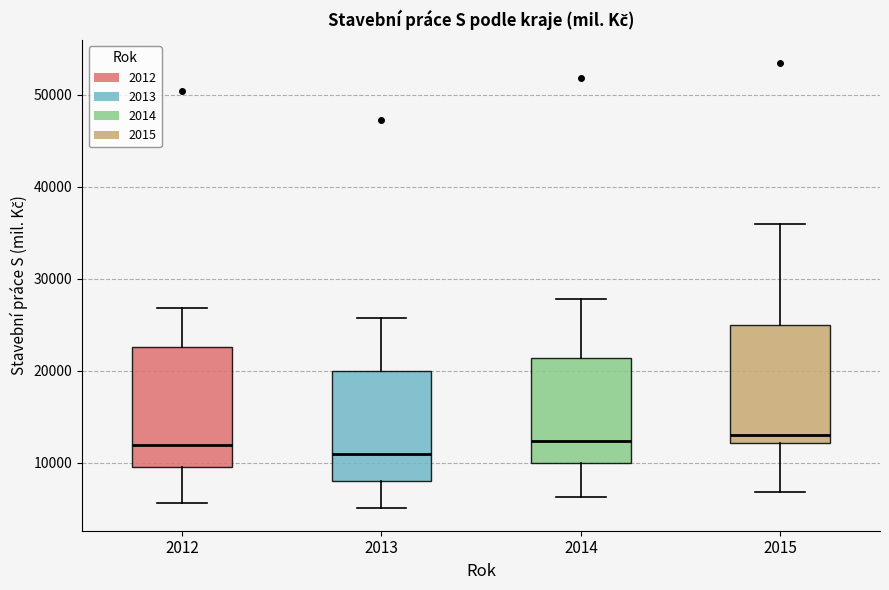

Reading left to right, read every box against the y-axis: the position of its median line, the range the box covers, and the ends of its whiskers. The values are not printed on the chart, so give them approximately, as read against the axis.

2012: median 12000, box 10000 to 23000, whiskers 6000 to 27000
2013: median 11000, box 8000 to 20000, whiskers 5000 to 26000
2014: median 12000, box 10000 to 21000, whiskers 6000 to 28000
2015: median 13000, box 12000 to 25000, whiskers 7000 to 36000